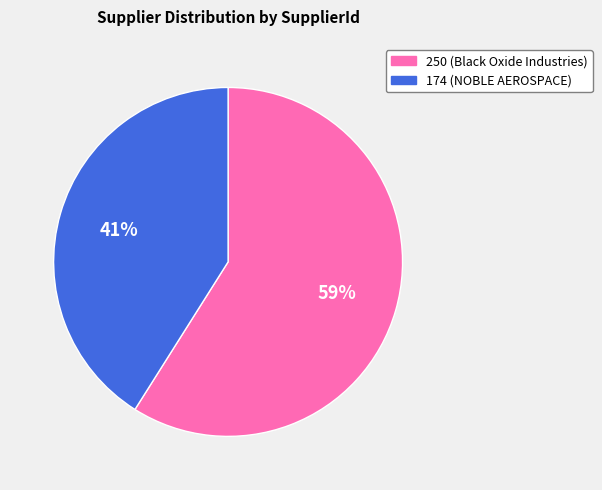

To the nearest percent, what percentage of the pie is 250?

59%